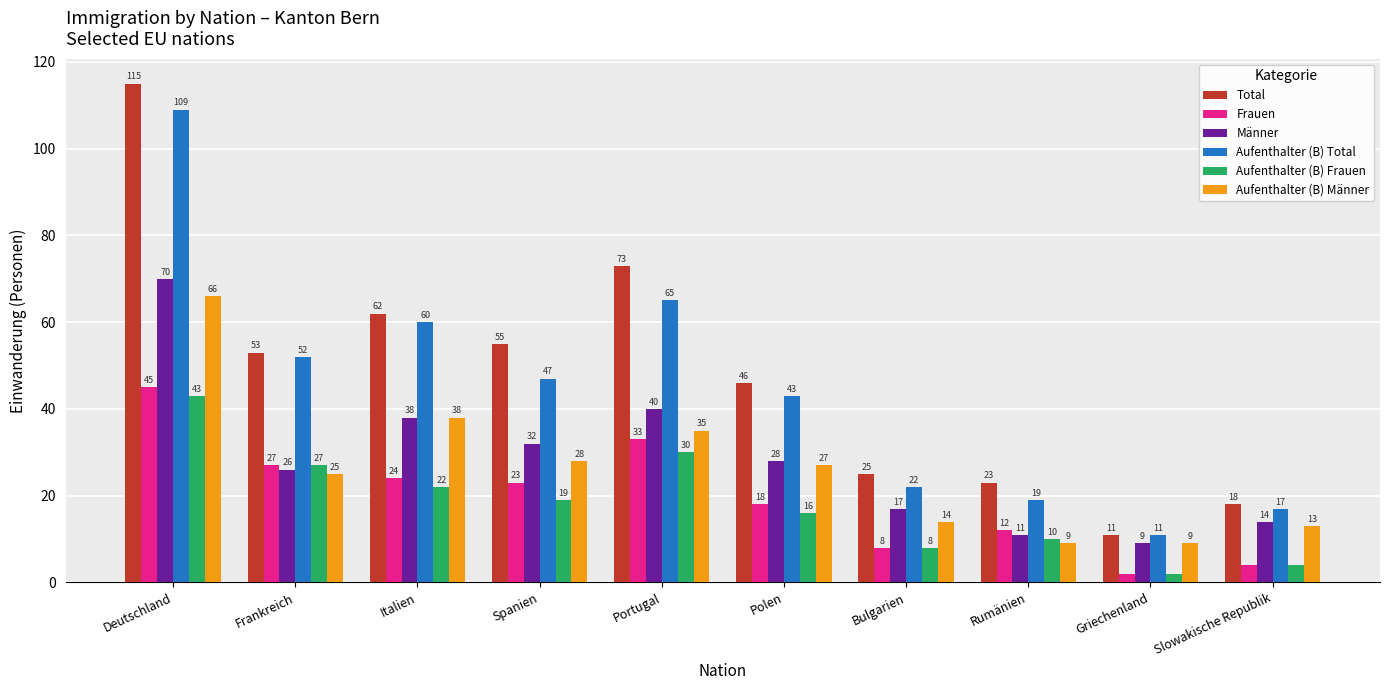

What is the spread (max minus min) of values at Rumänien?

14